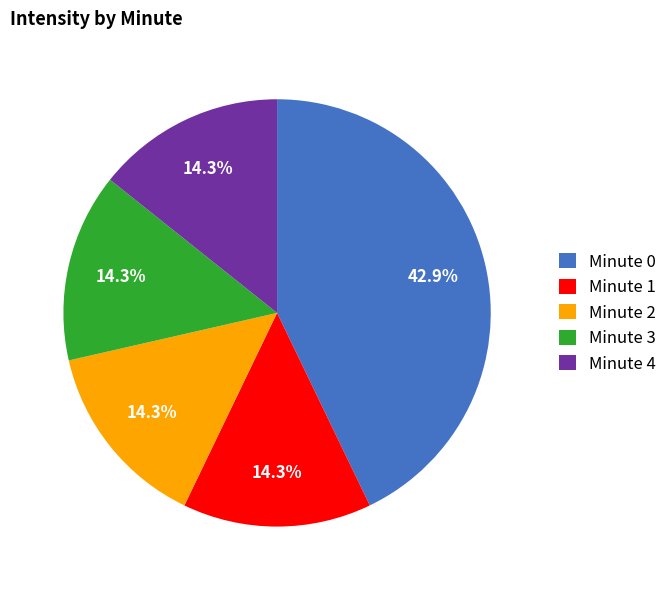

What percentage is the Minute 2 slice, to the nearest percent?

14%